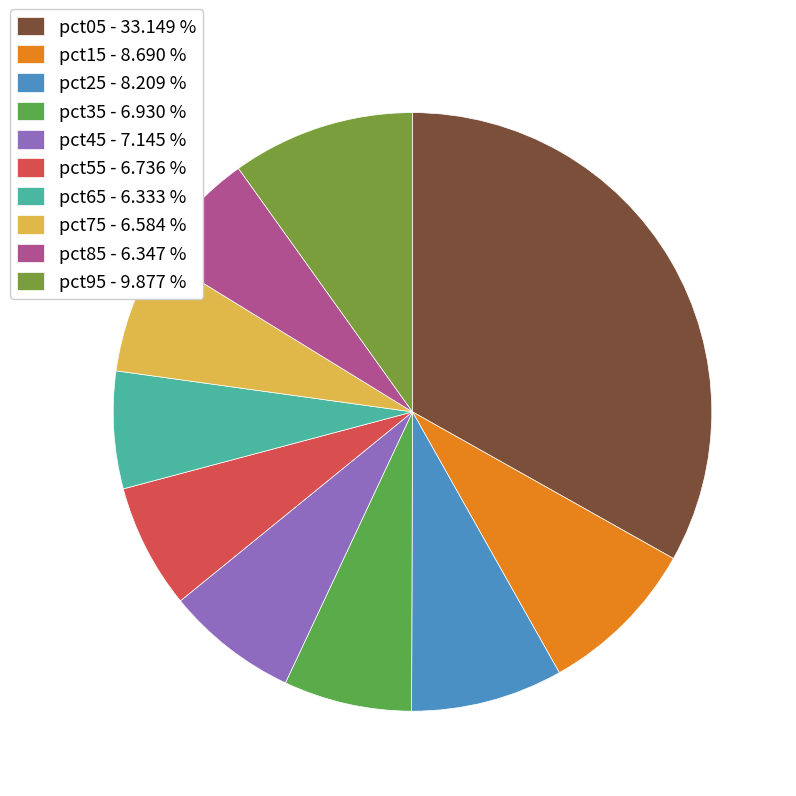

True or false: pct75 accounts for 7% of the total.

True